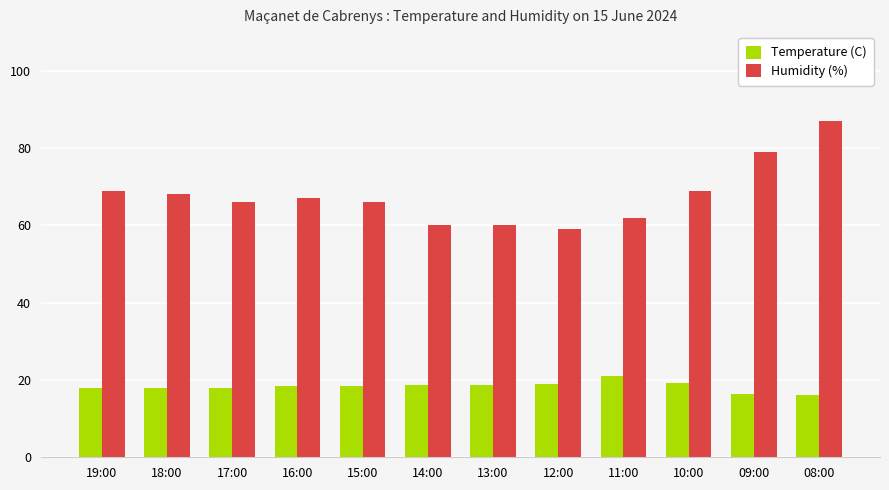

What are all the series names shown in the legend?

Temperature (C), Humidity (%)